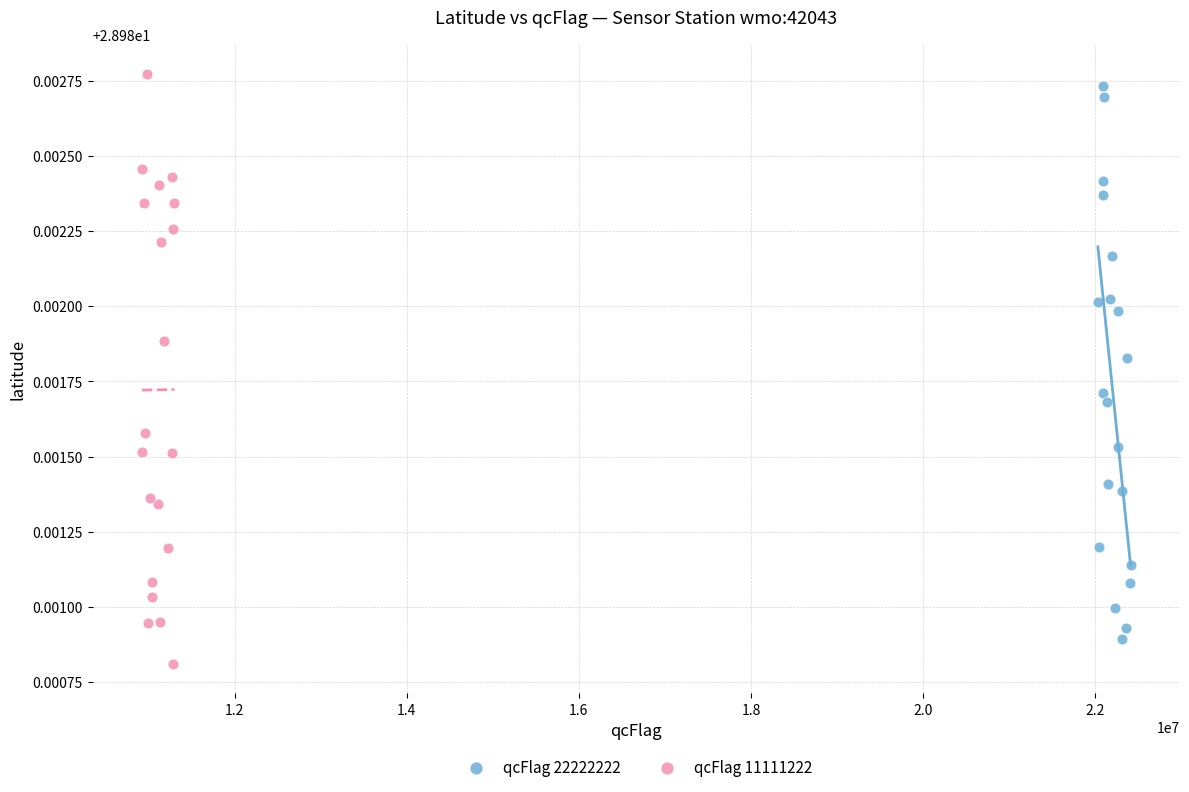

Which series reaches the maximum Y coordinate?

qcFlag 11111222